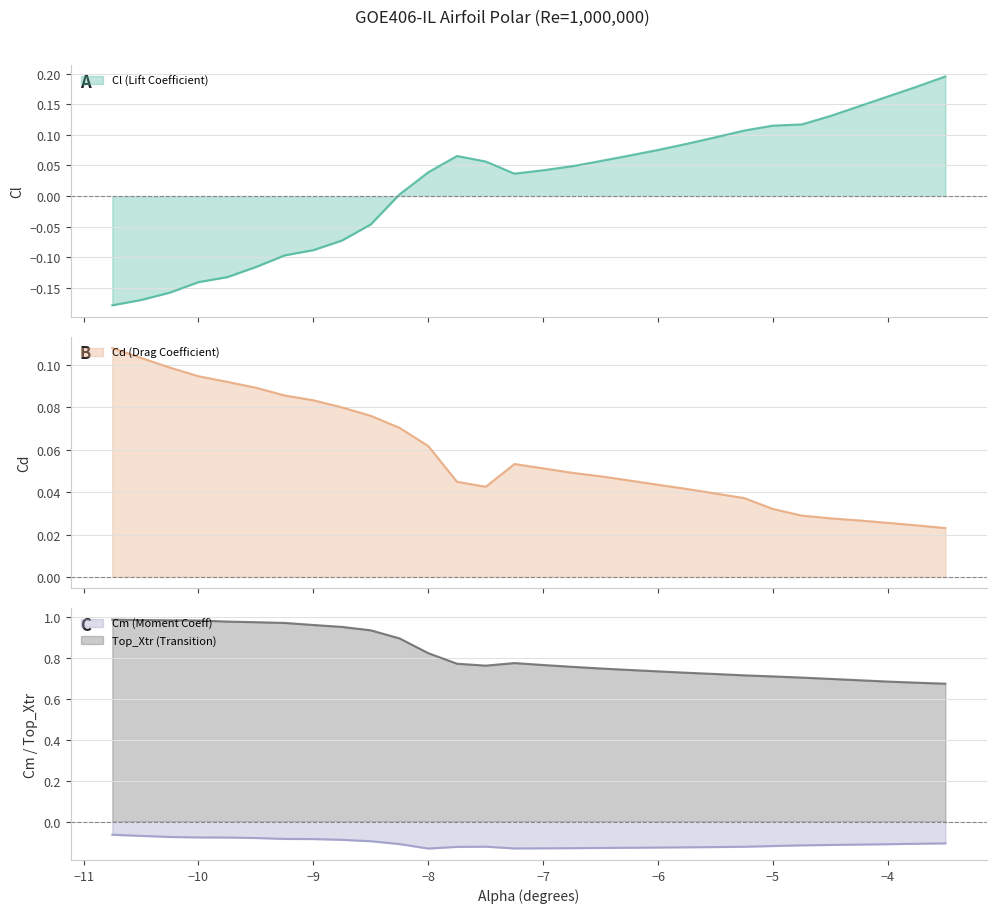

Where is the first local maximum for Cm?

-7.5